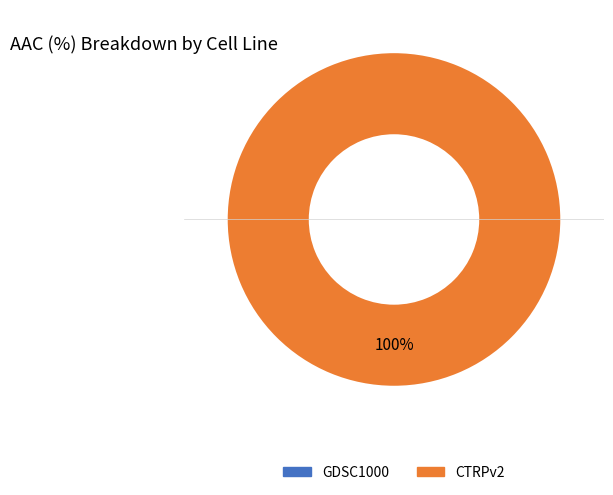

What is the majority slice?

CTRPv2